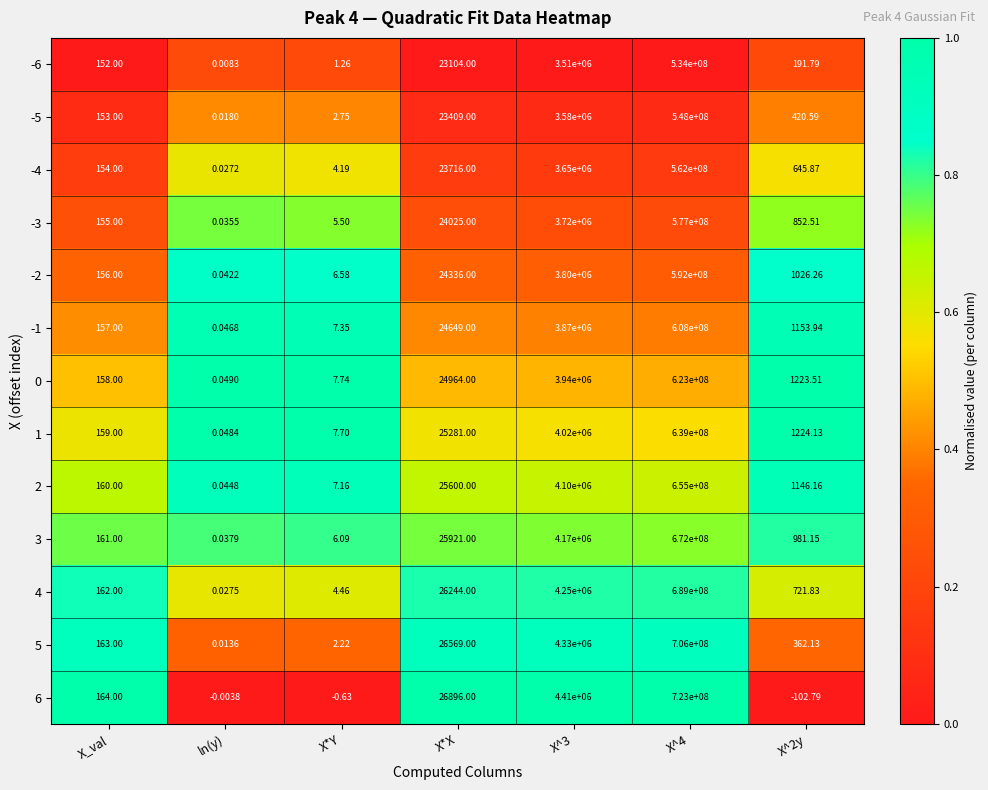

Where does the -3 series first go above 852?

X*X